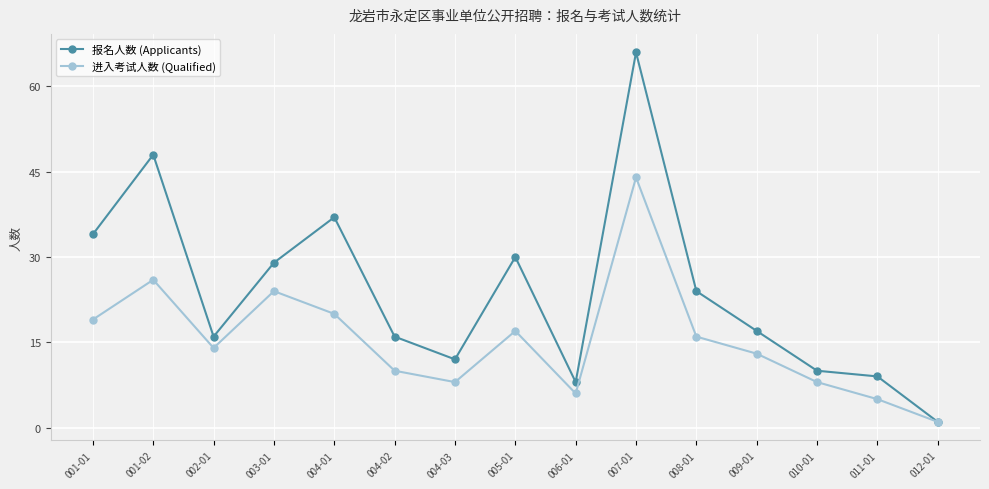

Which category has the highest value in the 报名人数 (Applicants) series?

007-01